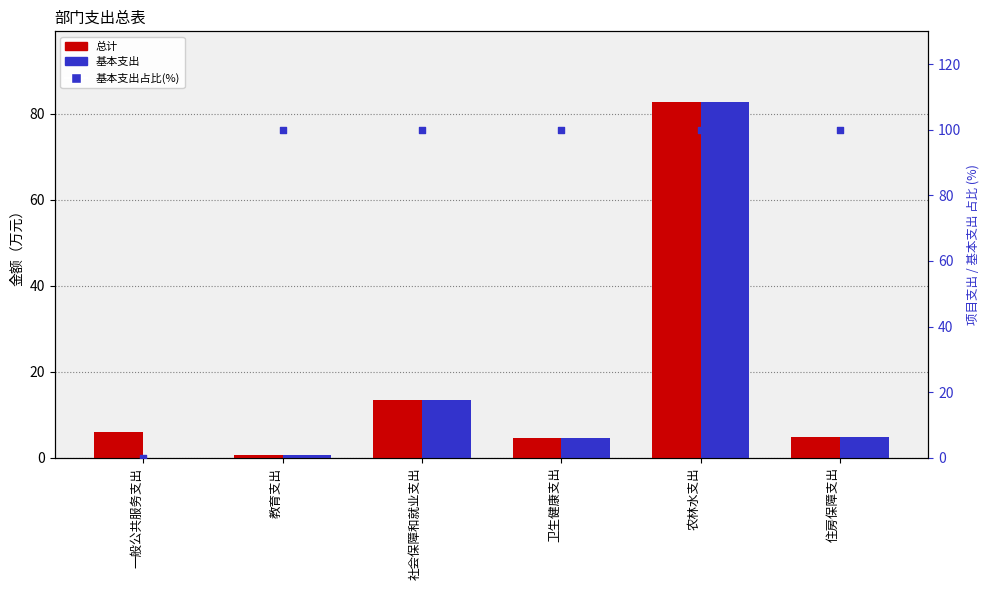

At how many categories does at least one series exceed 51?

5